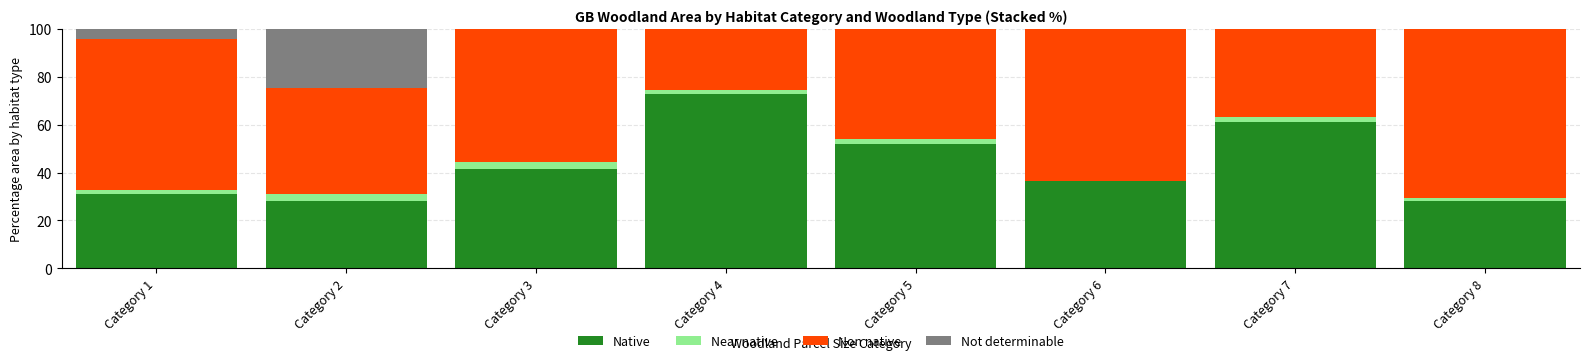

What is the sum of all Native values?

350.7